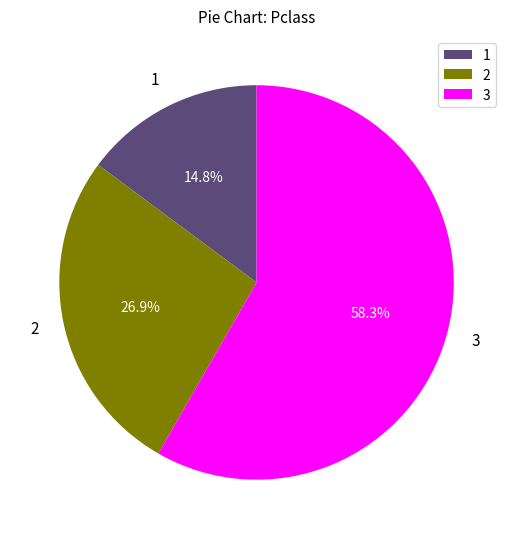

Is there any slice that represents more than half of the pie?

Yes